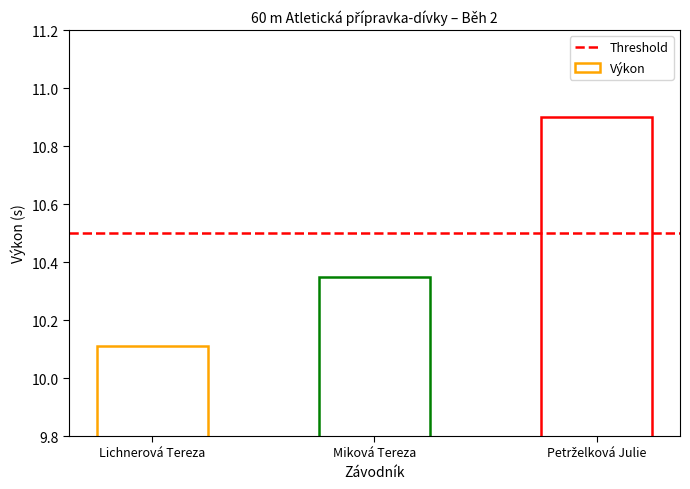

How many values are between 10 and 11?

3